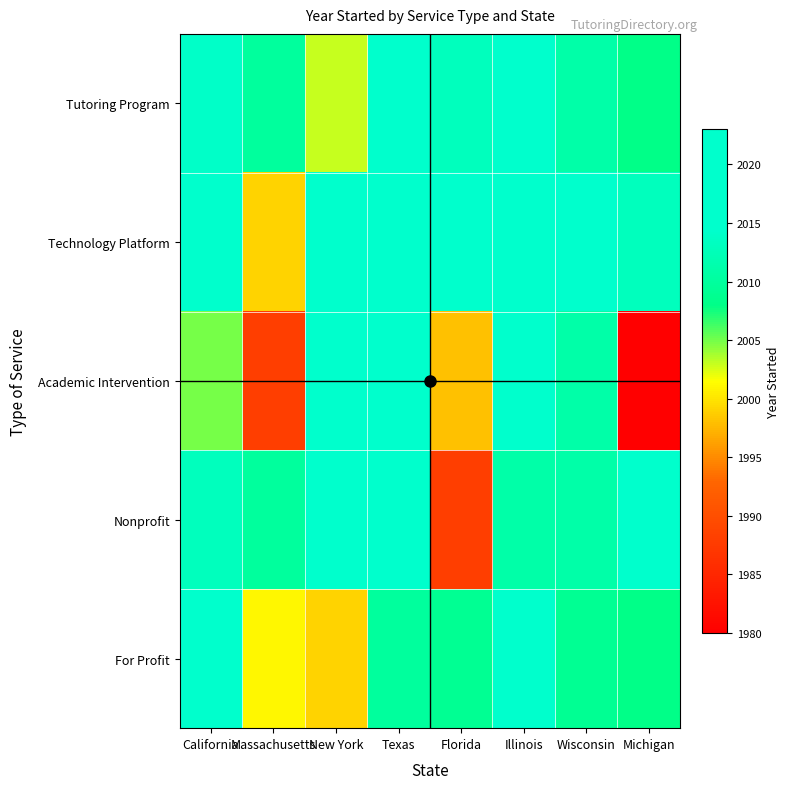

What is the spread (max minus min) of values at California?

11